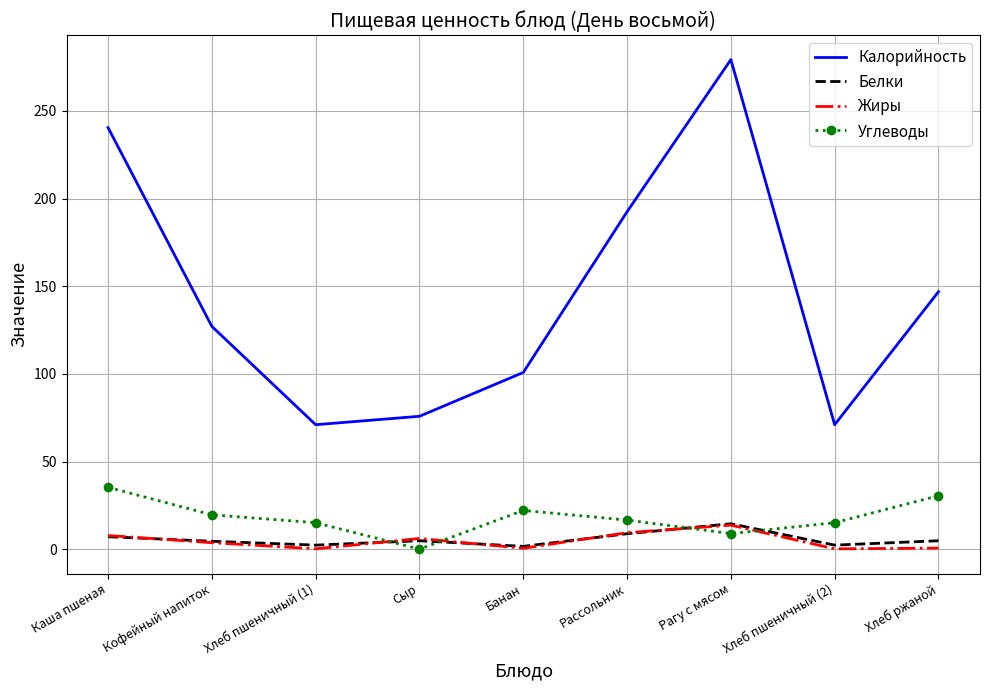

Which series changed the most between Банан and Рагу с мясом?

Калорийность